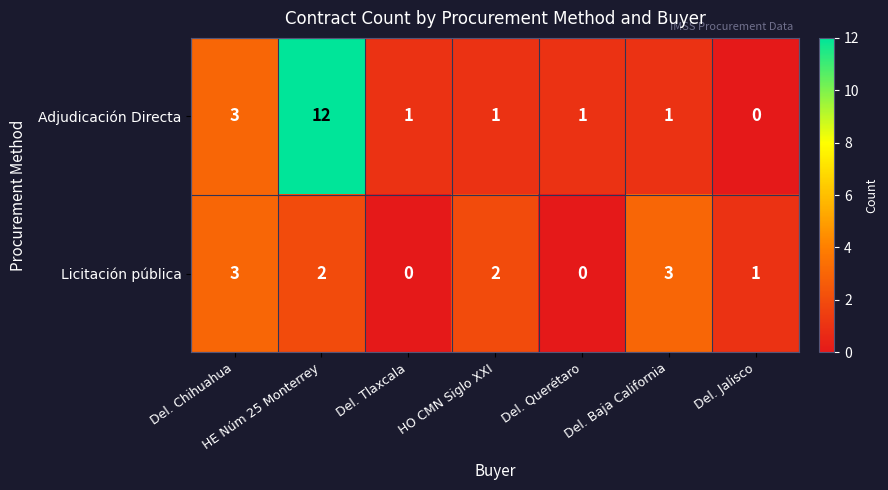

Between HE Núm 25 Monterrey and HO CMN Siglo XXI, which series saw the biggest shift?

Adjudicación Directa